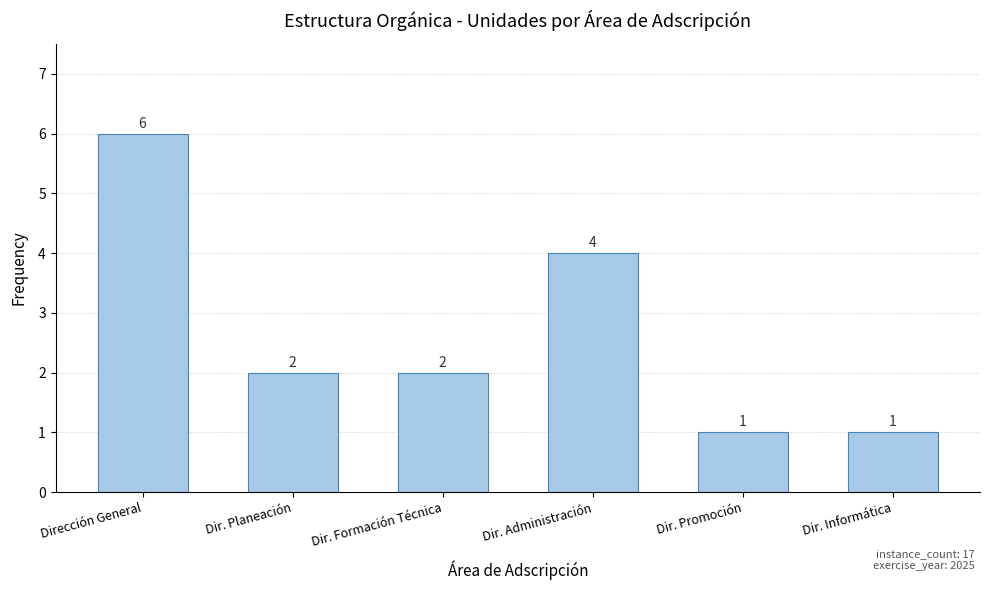

What is the difference between the values at Dir. Administración and Dir. Planeación?

2